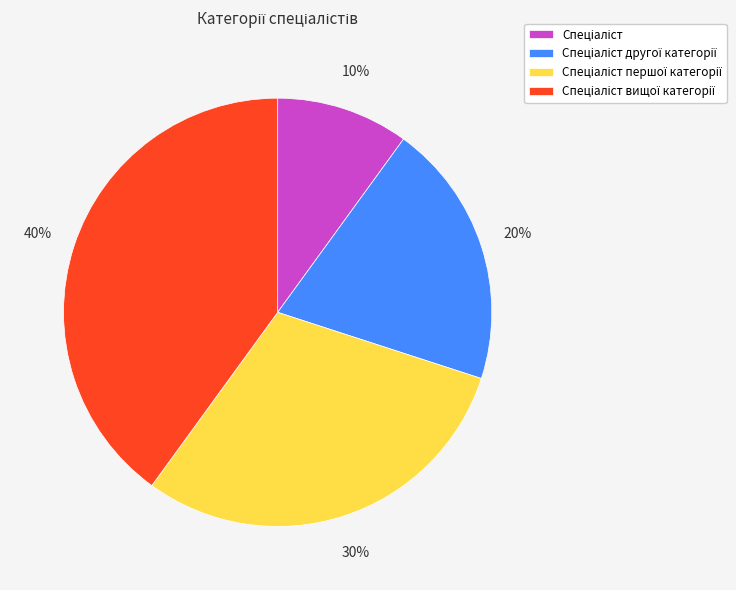

Does any single category account for the majority?

No